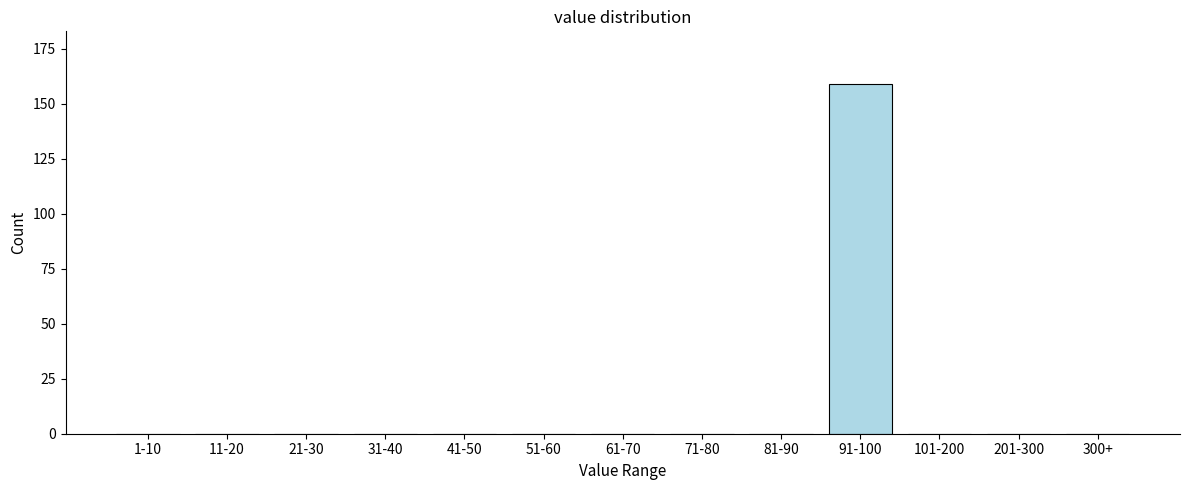

Reading left to right, list all the values displayed in this chart.

1-10=0	11-20=0	21-30=0	31-40=0	41-50=0	51-60=0	61-70=0	71-80=0	81-90=0	91-100=159	101-200=0	201-300=0	300+=0